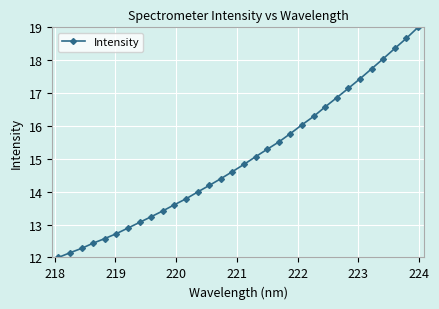

What is the value of the 23rd point from the left?

16.3